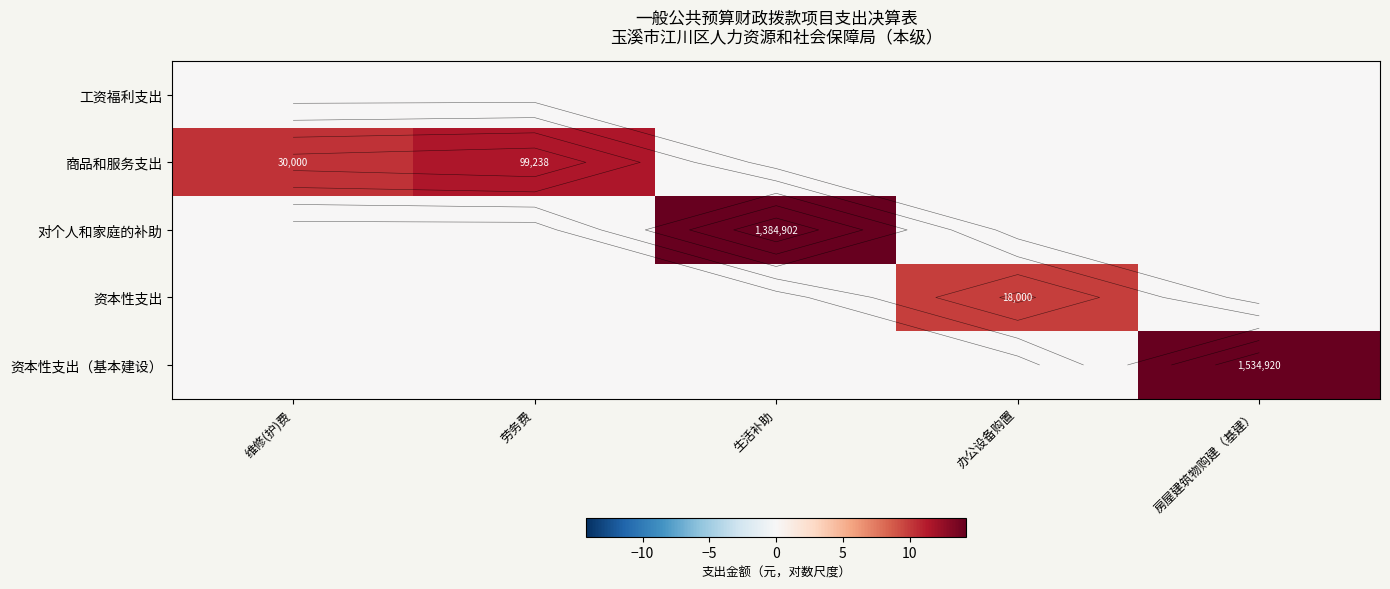

What is the total value across all series at 劳务费?

11.5